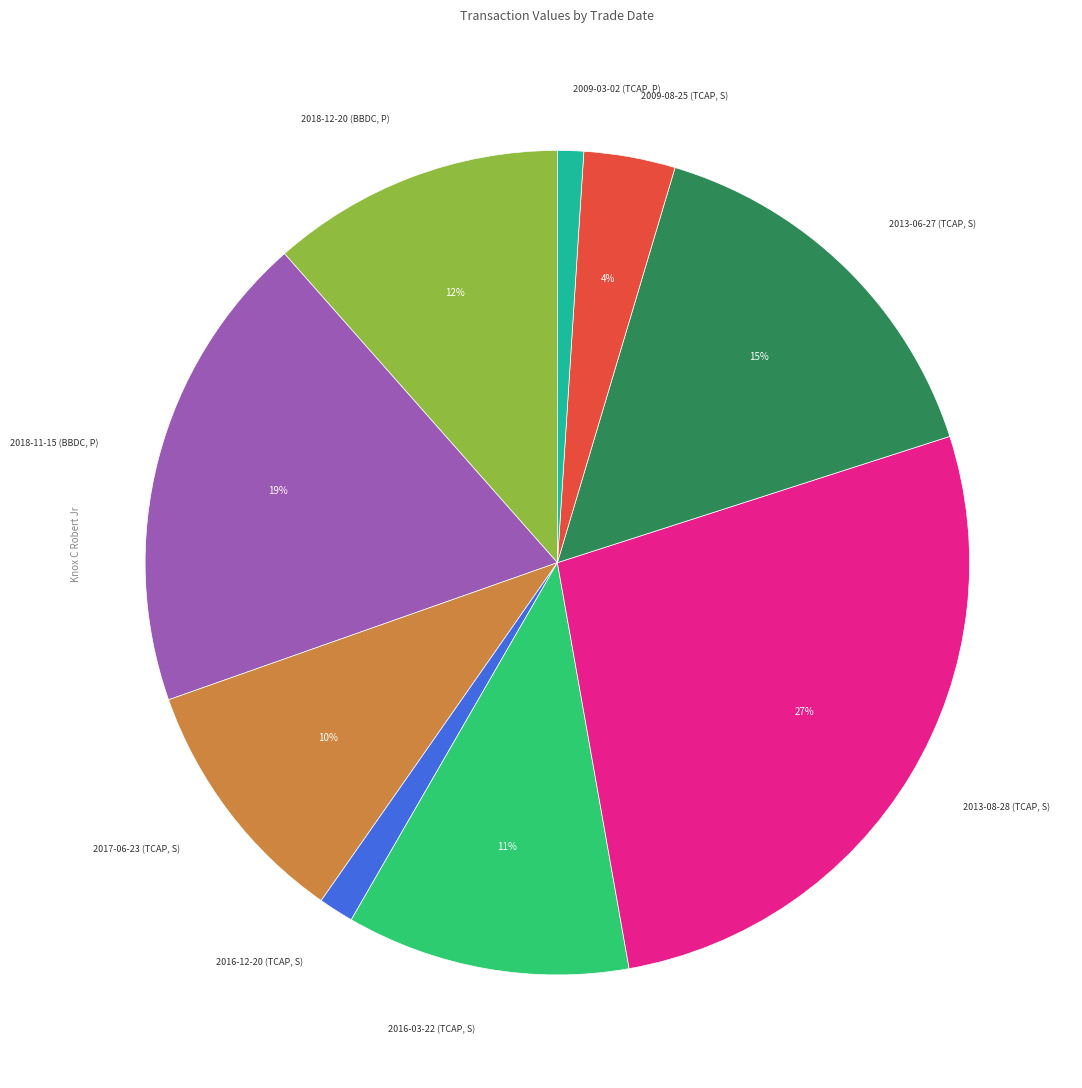

Count the number of slices in the pie.

9